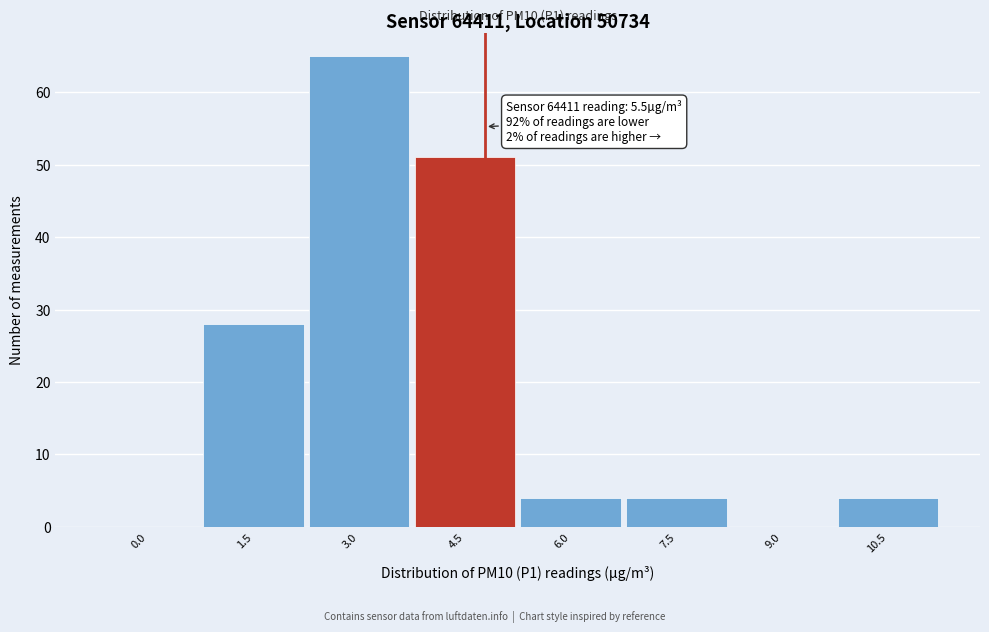

Reading left to right, what are all the values shown in this chart?

0.0=0	1.5=28	3.0=65	4.5=51	6.0=4	7.5=4	9.0=0	10.5=4